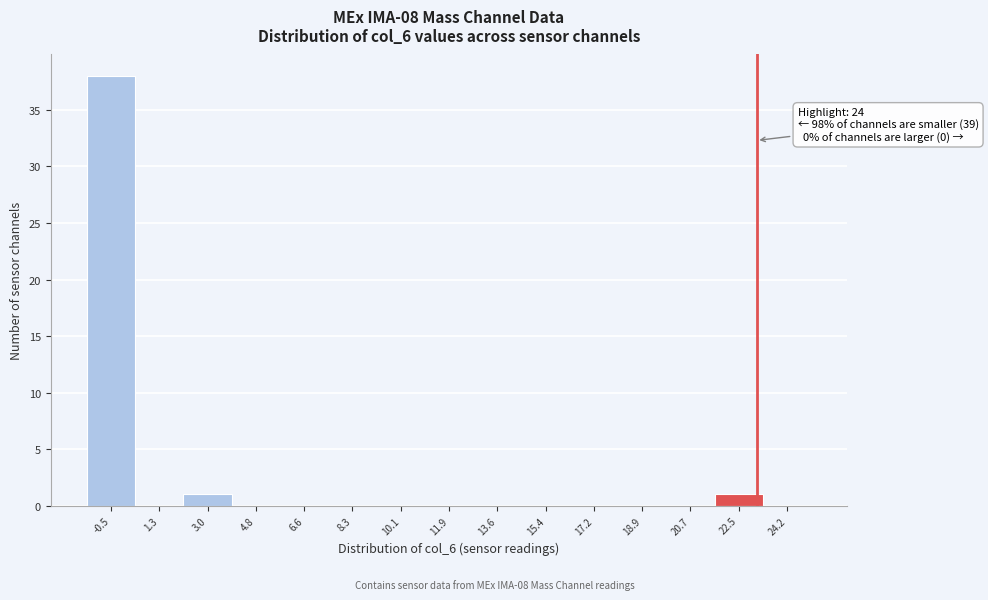

Reading right to left, what are all the values shown in this chart?

24.2=0	22.5=1	20.7=0	18.9=0	17.2=0	15.4=0	13.6=0	11.9=0	10.1=0	8.3=0	6.6=0	4.8=0	3.0=1	1.3=0	-0.5=38